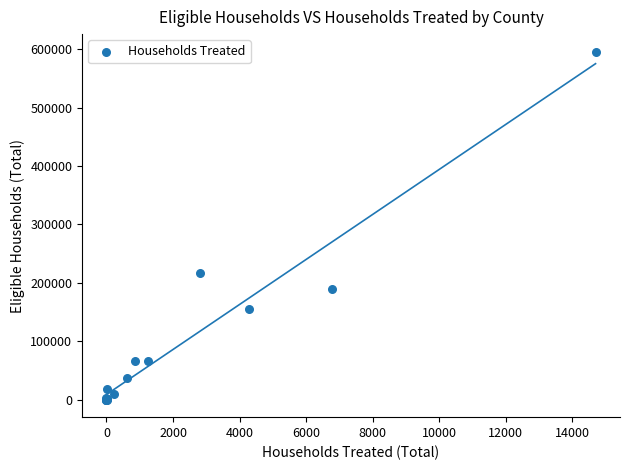

What Y value in the scatter plot is closest to 297956?

217702.5